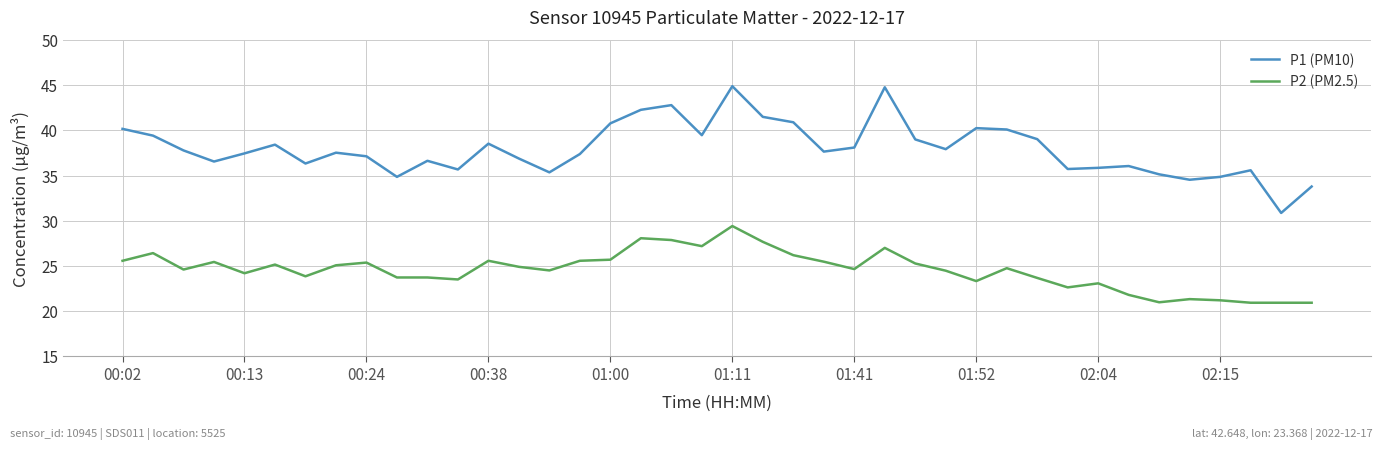

True or false: P2 (PM2.5) and P1 (PM10) cross at least once.

False